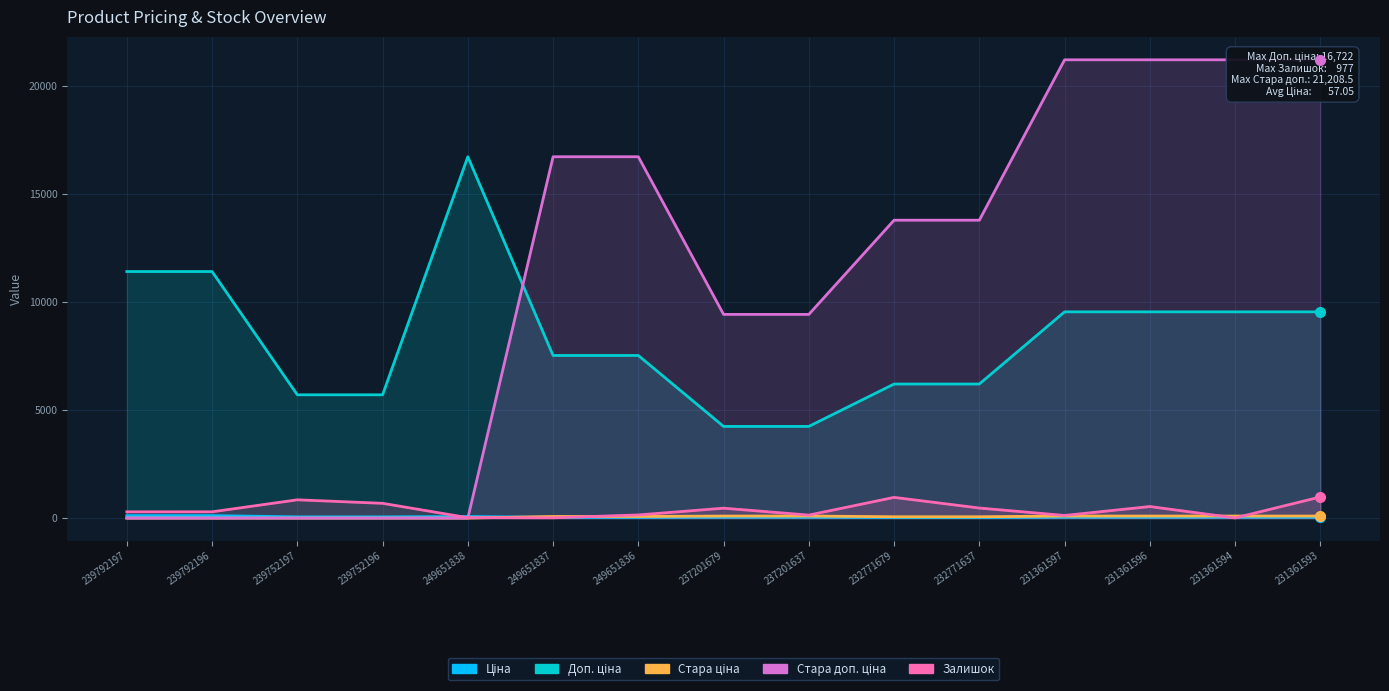

True or false: Доп. ціна has more than 0 points higher than both neighbors.

True